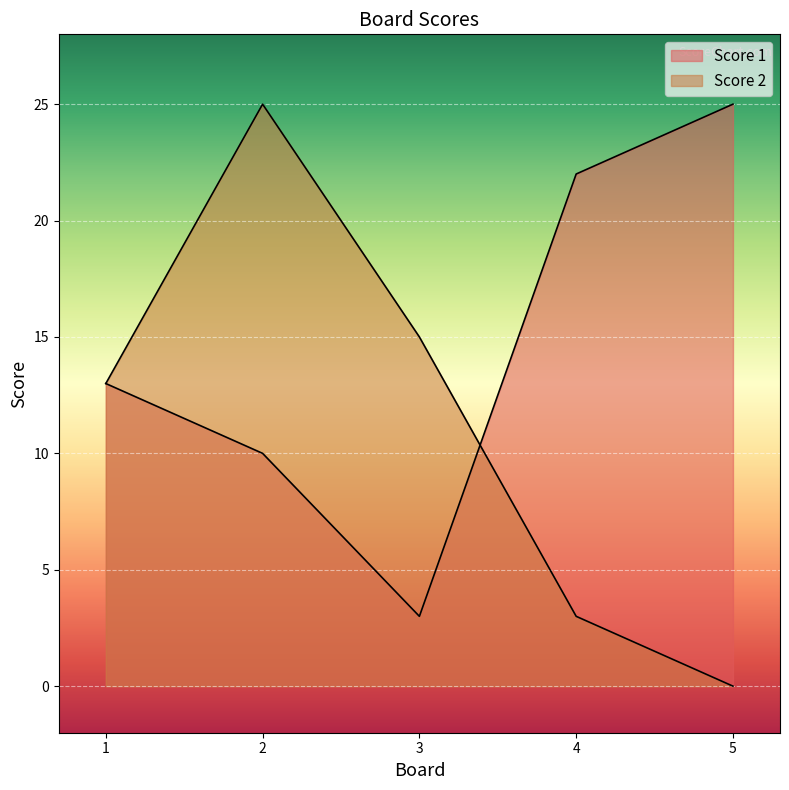

What are all the series names shown in the legend?

Score 1, Score 2